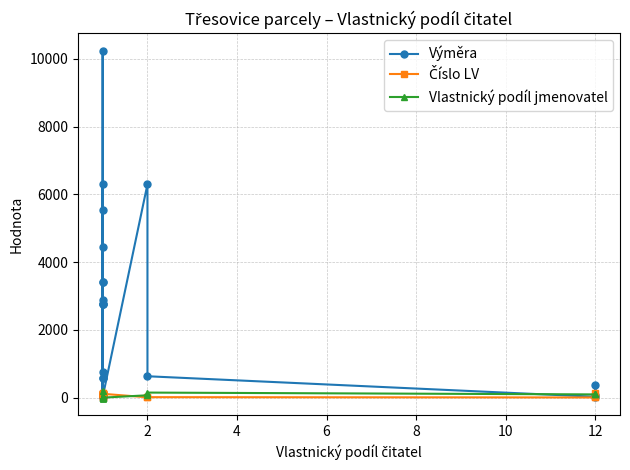

What is the sum of all Číslo LV values?

1875